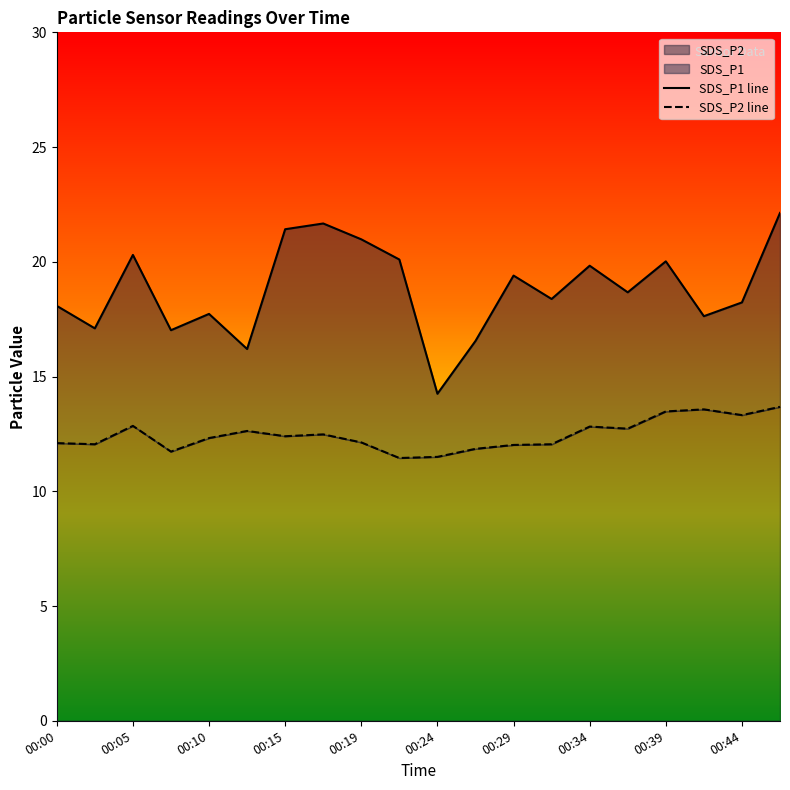

The SDS_P1 series shows 16.2 at 00:12. True or false?

True